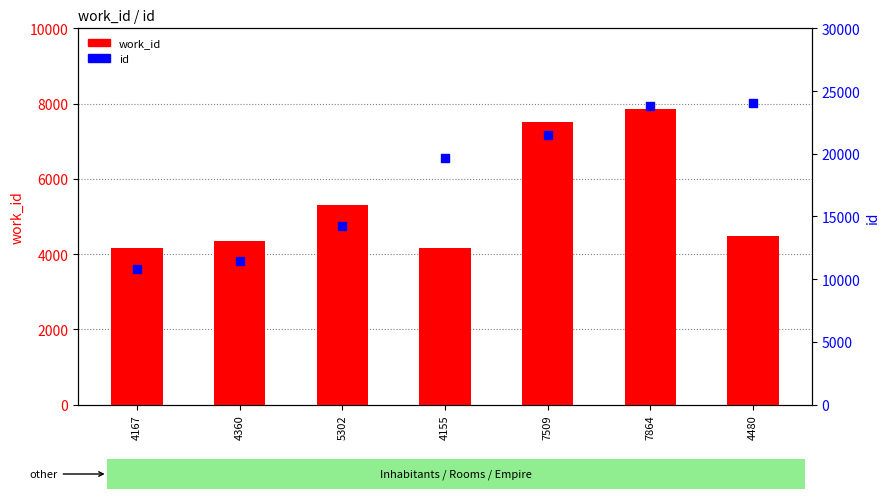

Is the value of work_id at 4360 greater than the value of id at 4155?

No